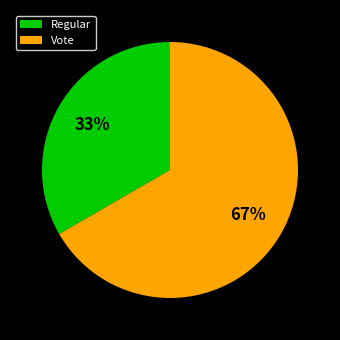

Do Vote and Regular together represent more than half of the pie?

Yes